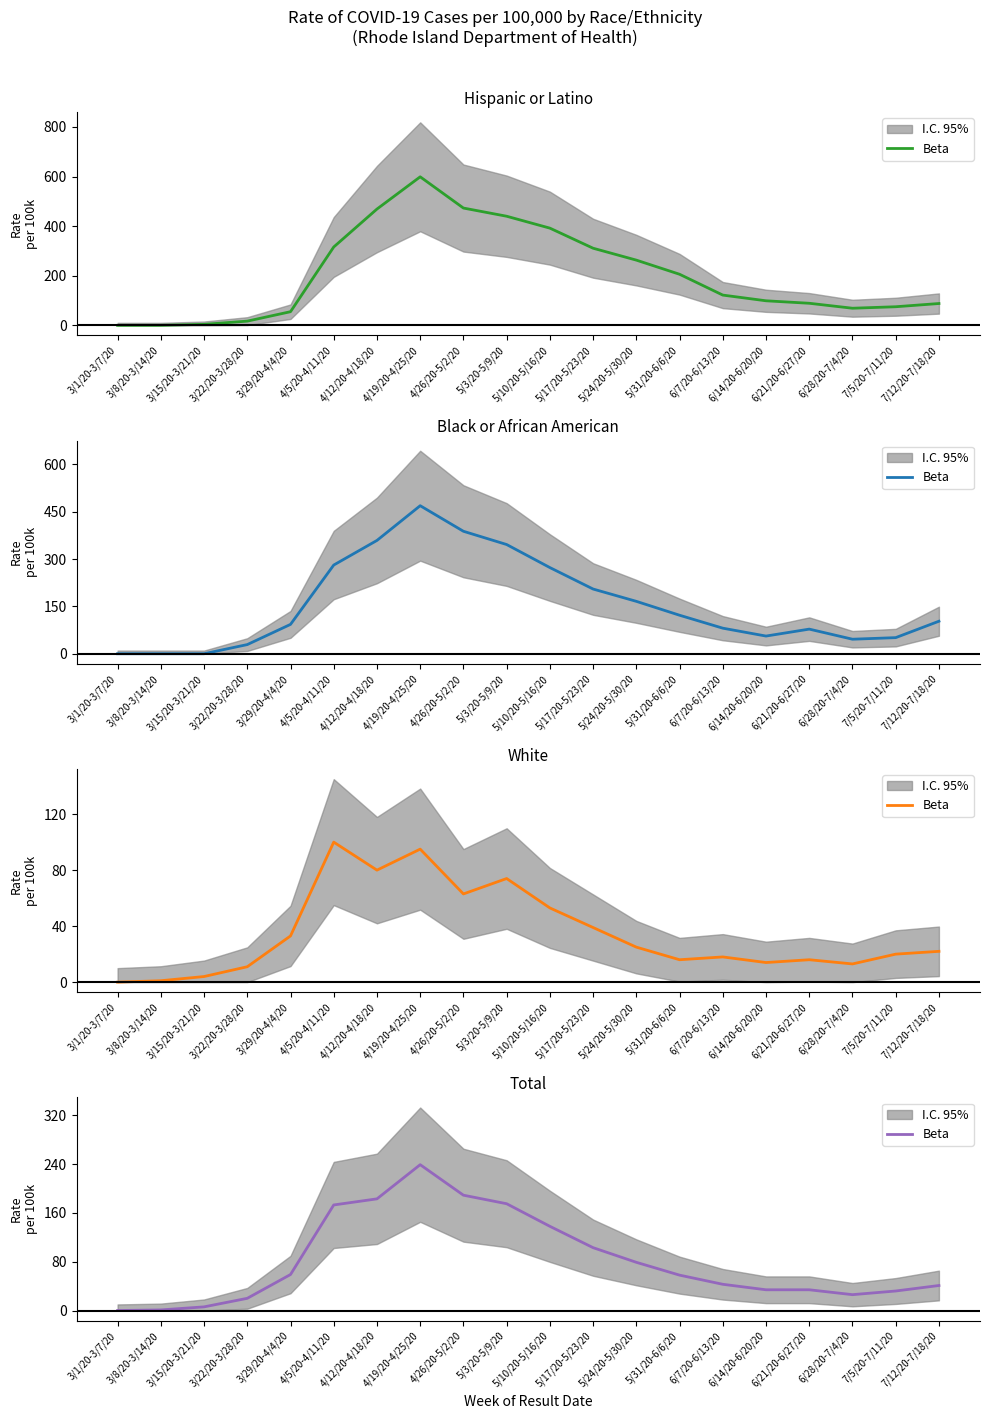

Where does the data first go above 58?

3/29/20-4/4/20